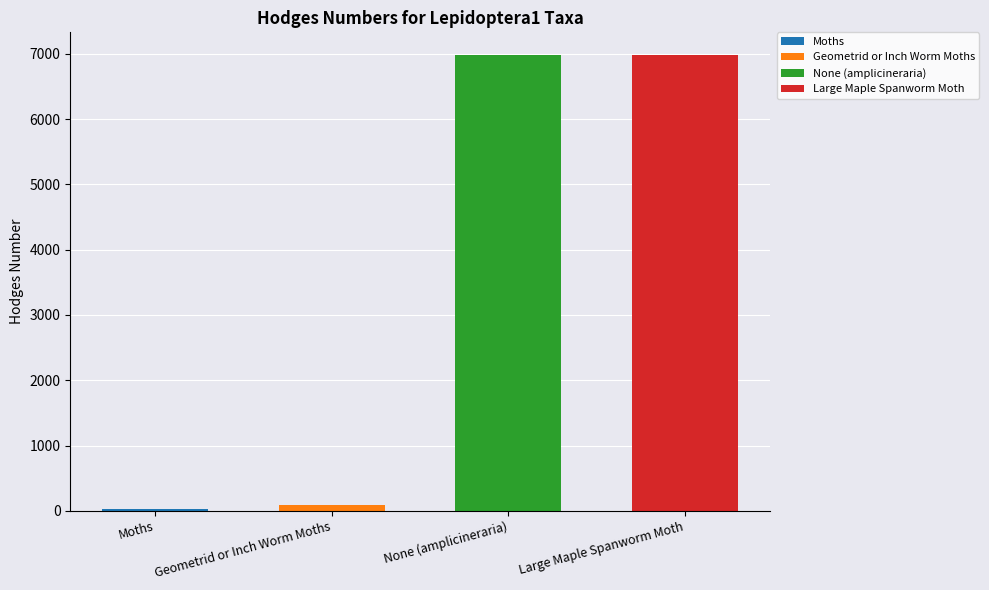

What position from the right is Moths?

4